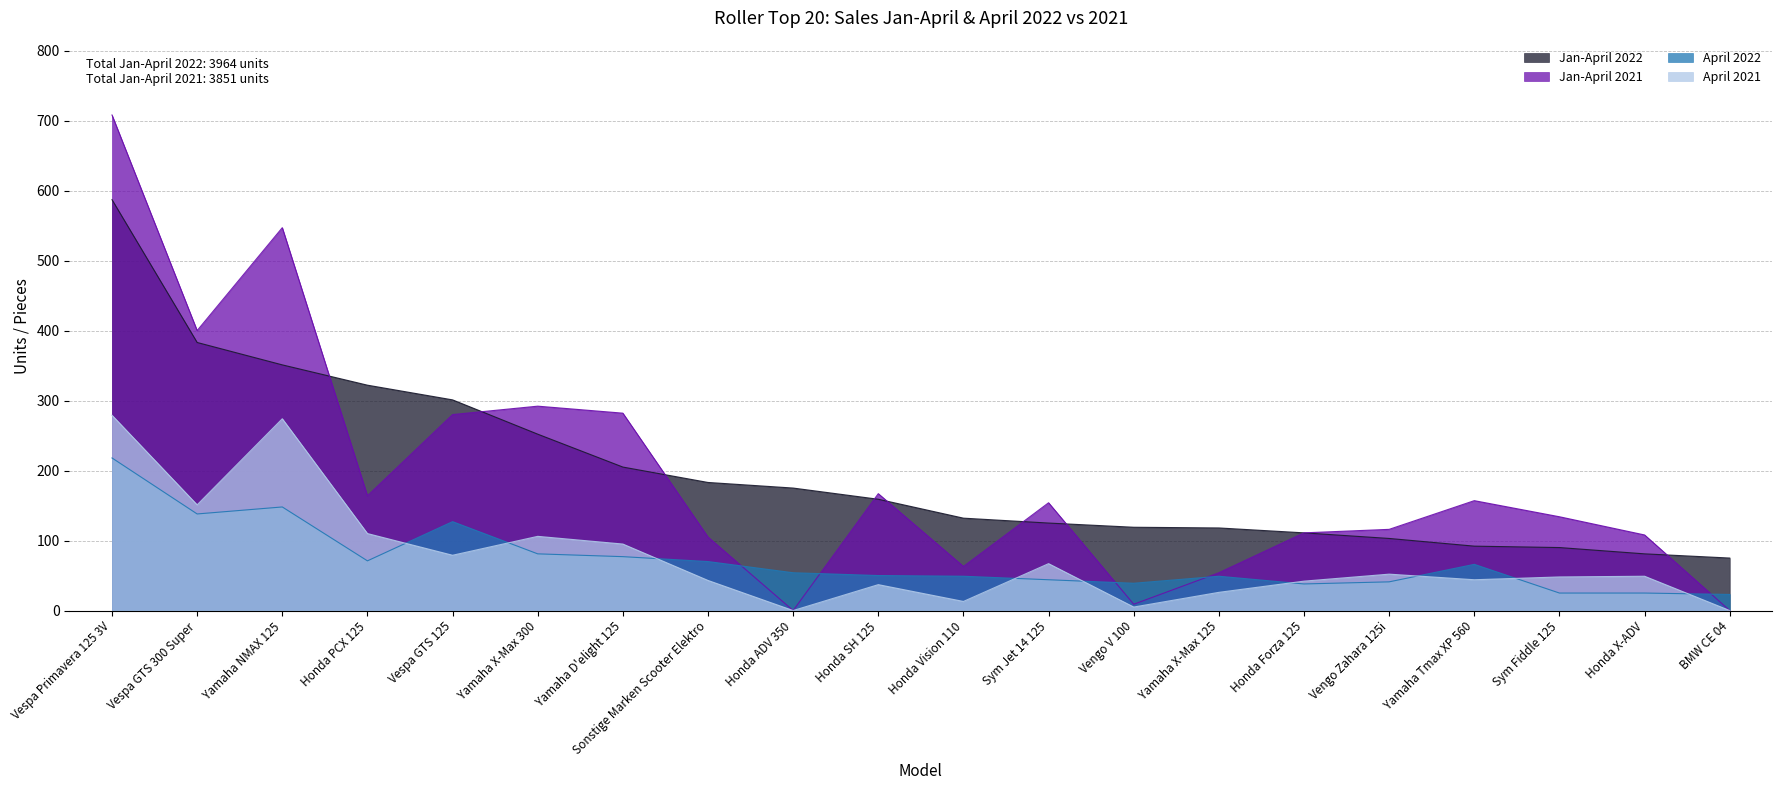

Which category has the lowest value in the April 2022 series?

BMW CE 04